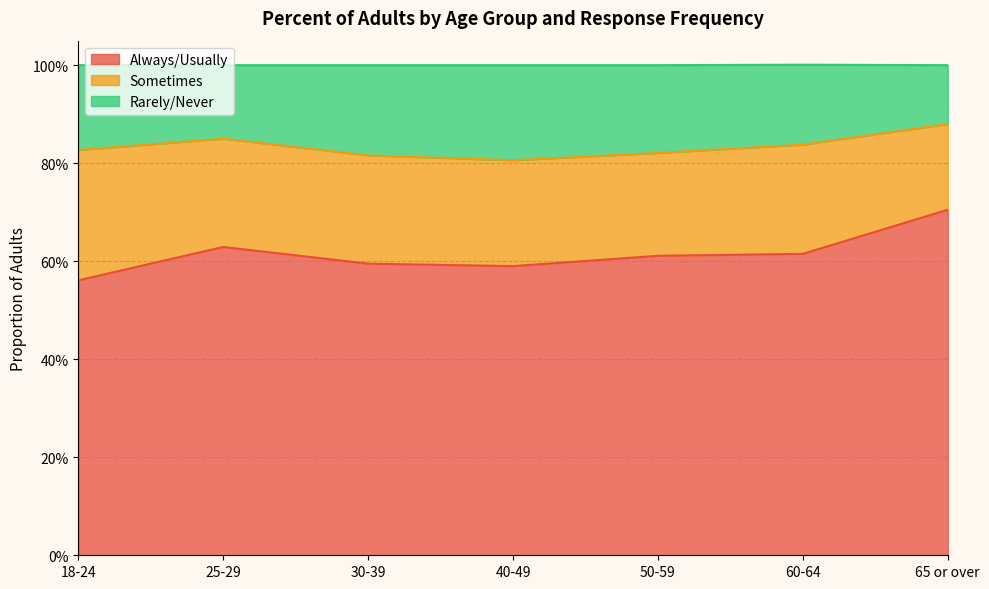

At which category is the sum across all series the highest?

65 or over